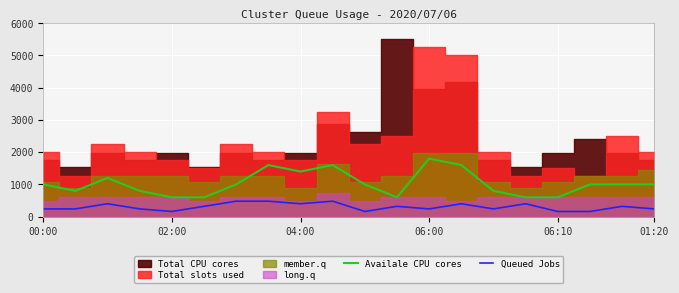

Is it true that Availale CPU cores equals 379 at 9?

False